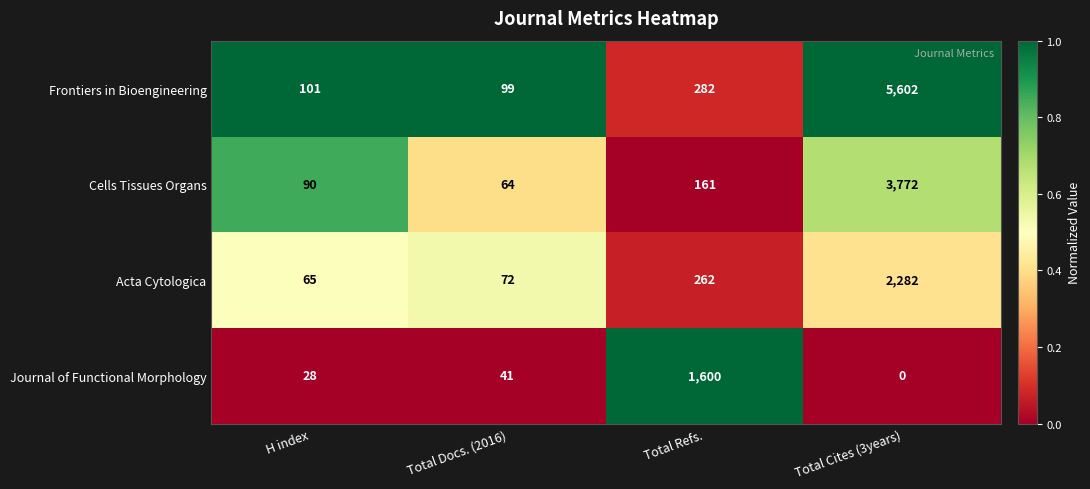

What is the average value of the Frontiers in Bioengineering series?

1521